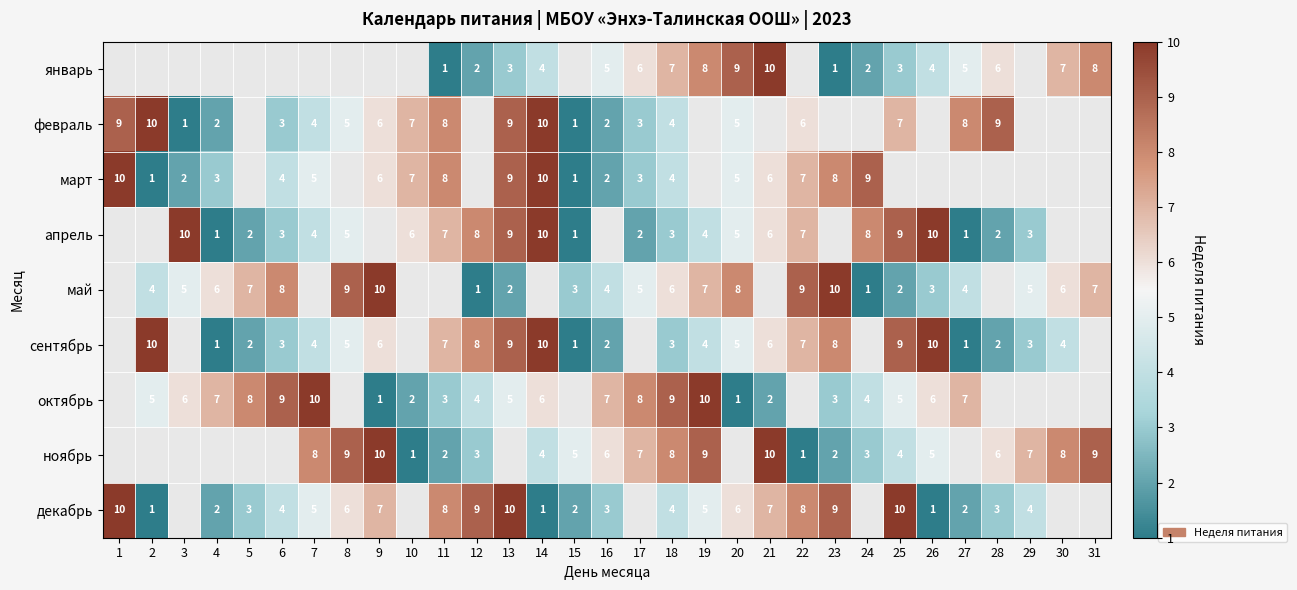

The value of май at 17 is 6.6. True or false?

False